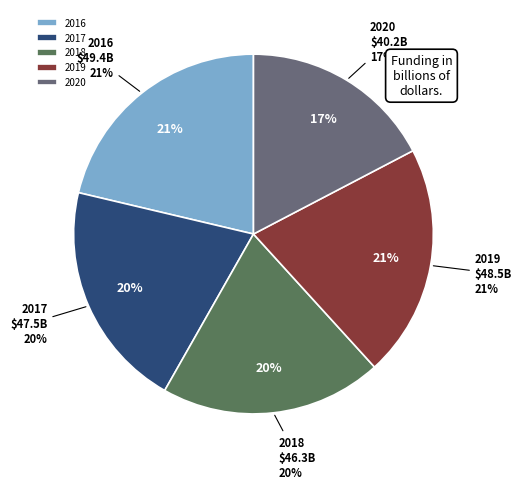

To the nearest percent, what portion does 2017 represent?

20%